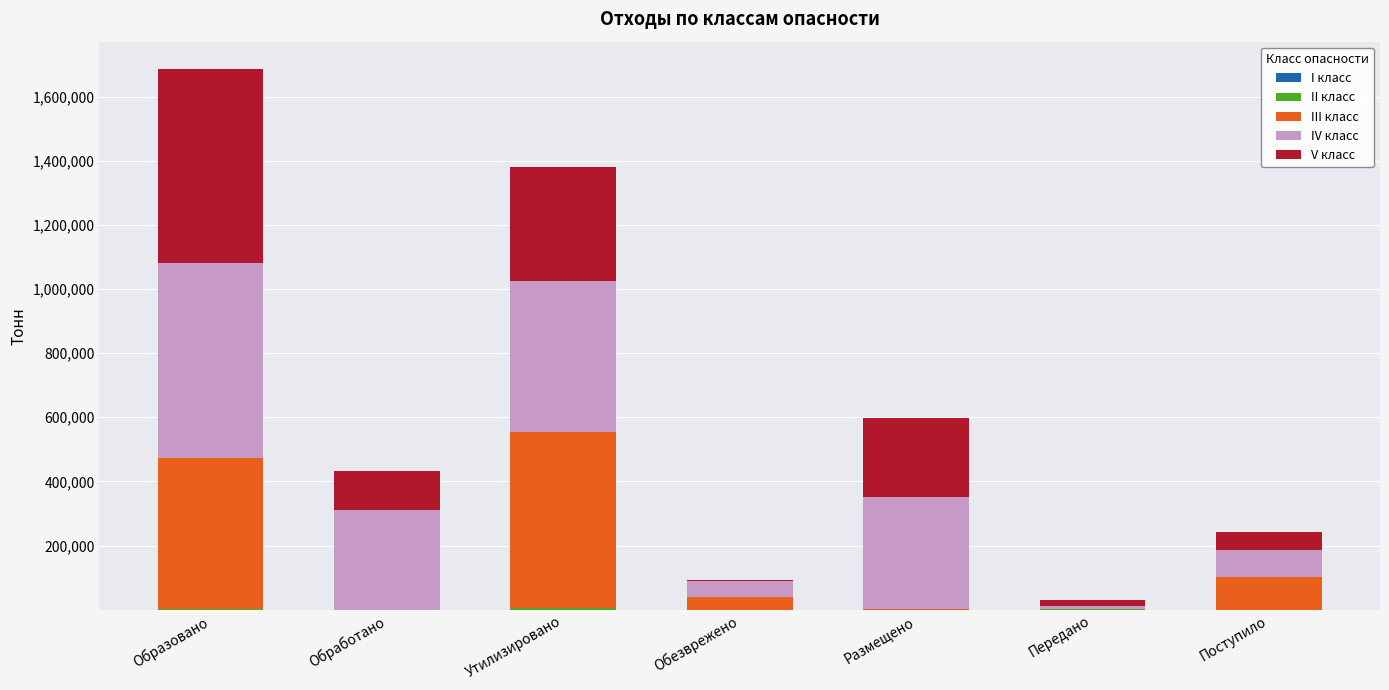

At which category is the sum across all series the highest?

Образовано